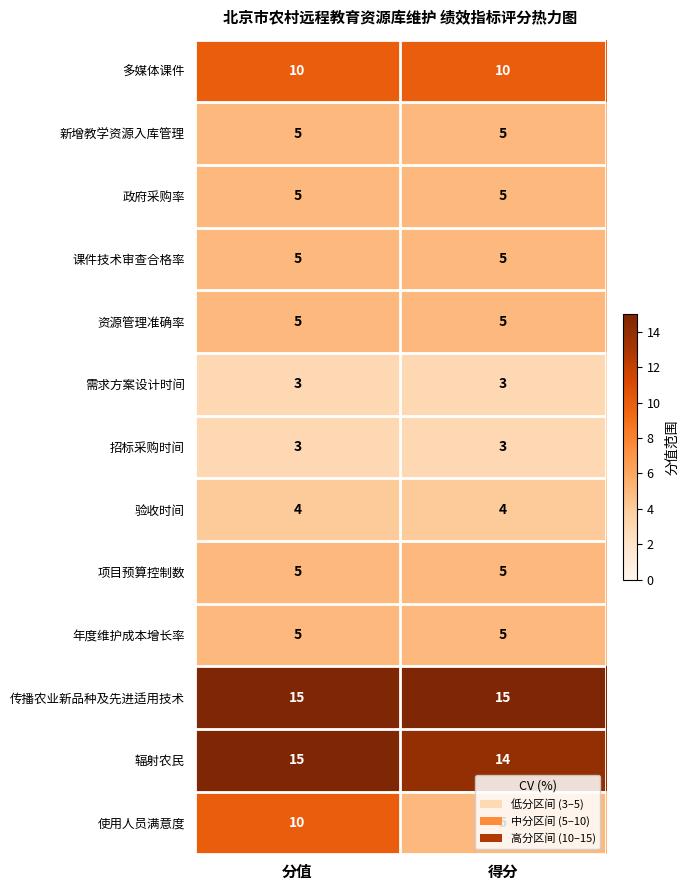

Is the value of 传播农业新品种及先进适用技术 at 得分 greater than the value of 验收时间 at 得分?

Yes